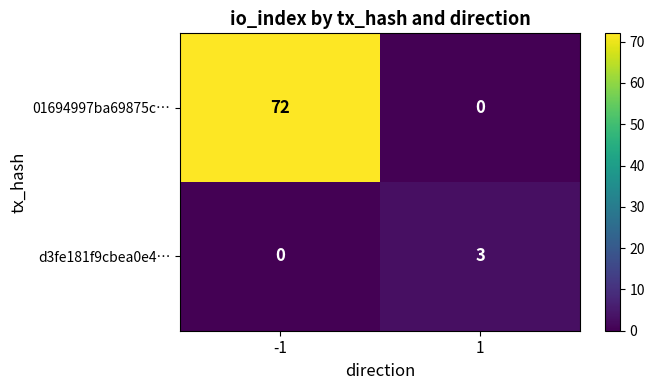

What is the sum of the d3fe181f9cbea0e4… values at 1 and -1?

3